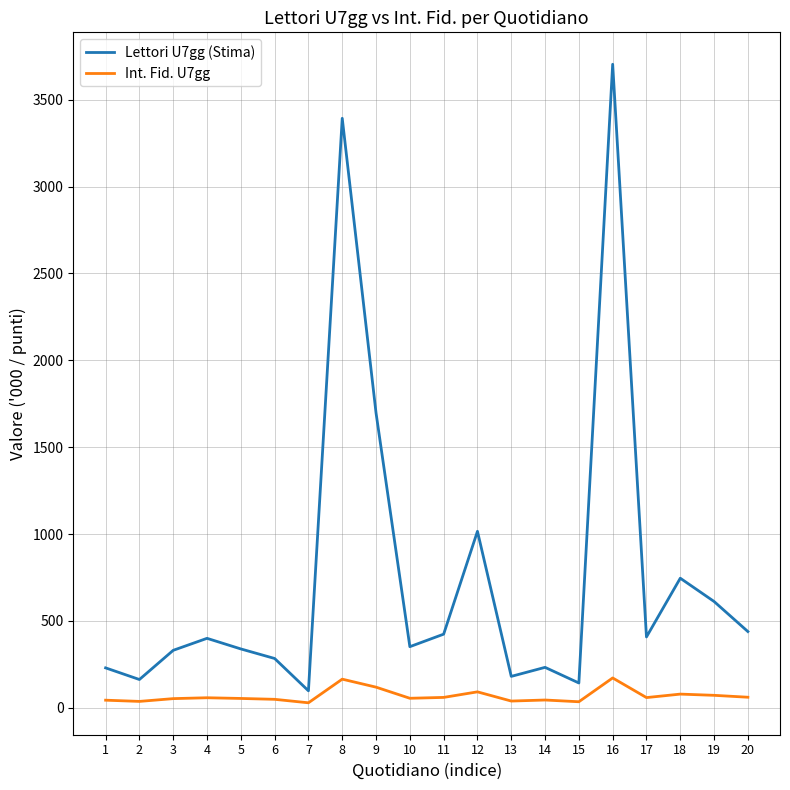

Rank the series by their maximum value, from highest to lowest.

Lettori U7gg (Stima), Int. Fid. U7gg